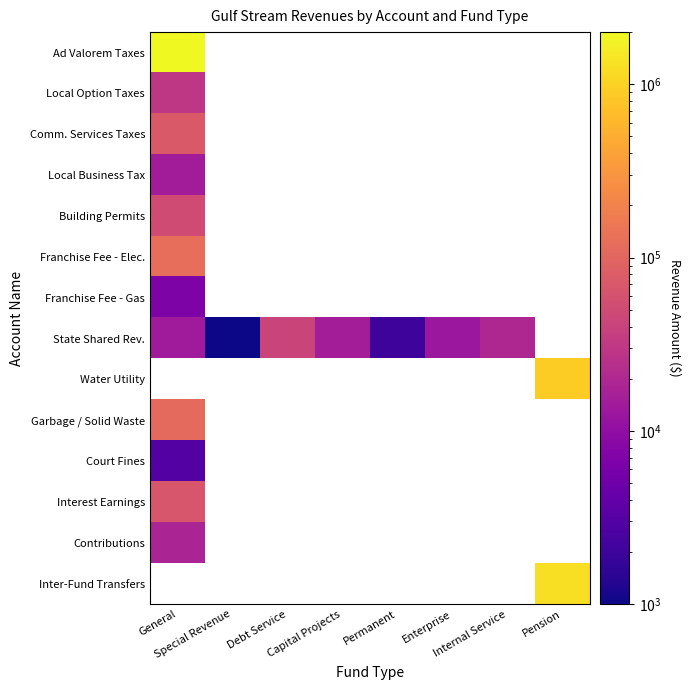

How many data points does each series have?

8